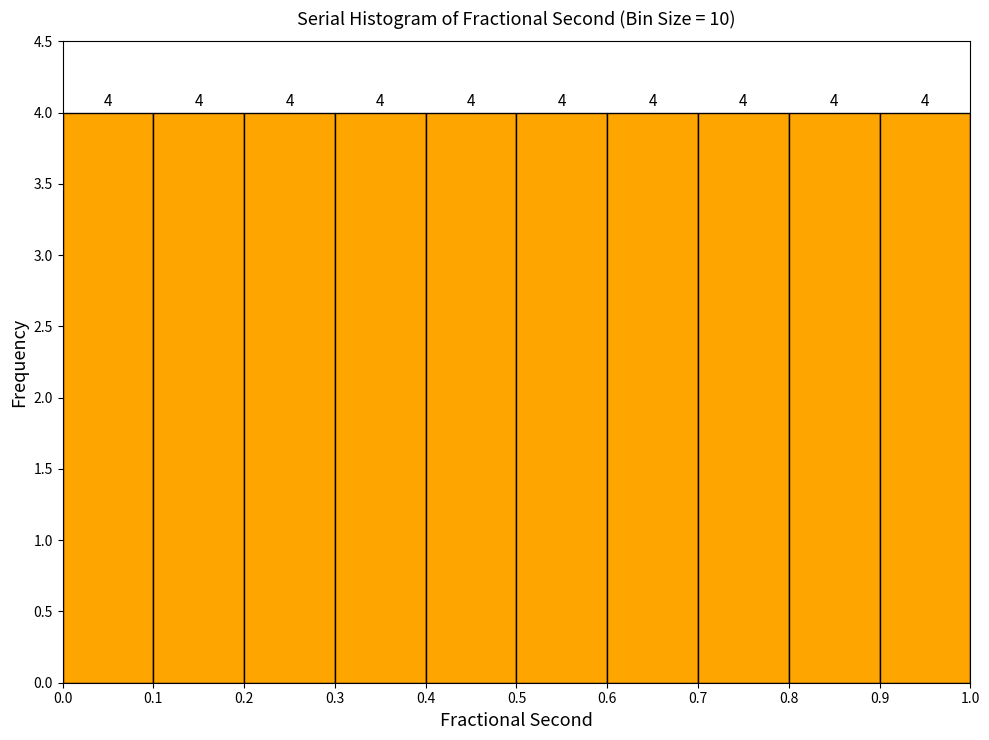

Reading left to right, list every bar in this chart as the range it spans on the x-axis followed by its height.

0.0 to 0.1: 4
0.1 to 0.2: 4
0.2 to 0.3: 4
0.3 to 0.4: 4
0.4 to 0.5: 4
0.5 to 0.6: 4
0.6 to 0.7: 4
0.7 to 0.8: 4
0.8 to 0.9: 4
0.9 to 1.0: 4